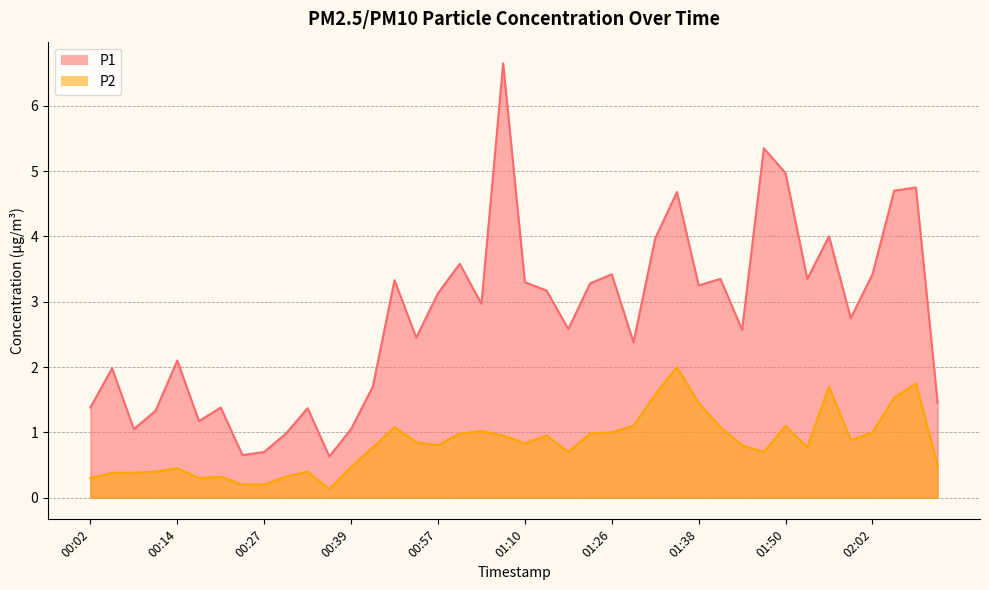

At which category does P1 reach its first local valley?

00:08